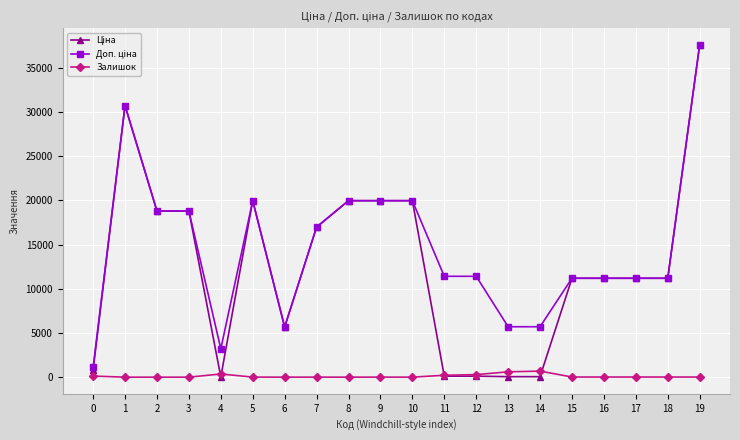

The value of Залишок at 1 is 0.0. True or false?

True